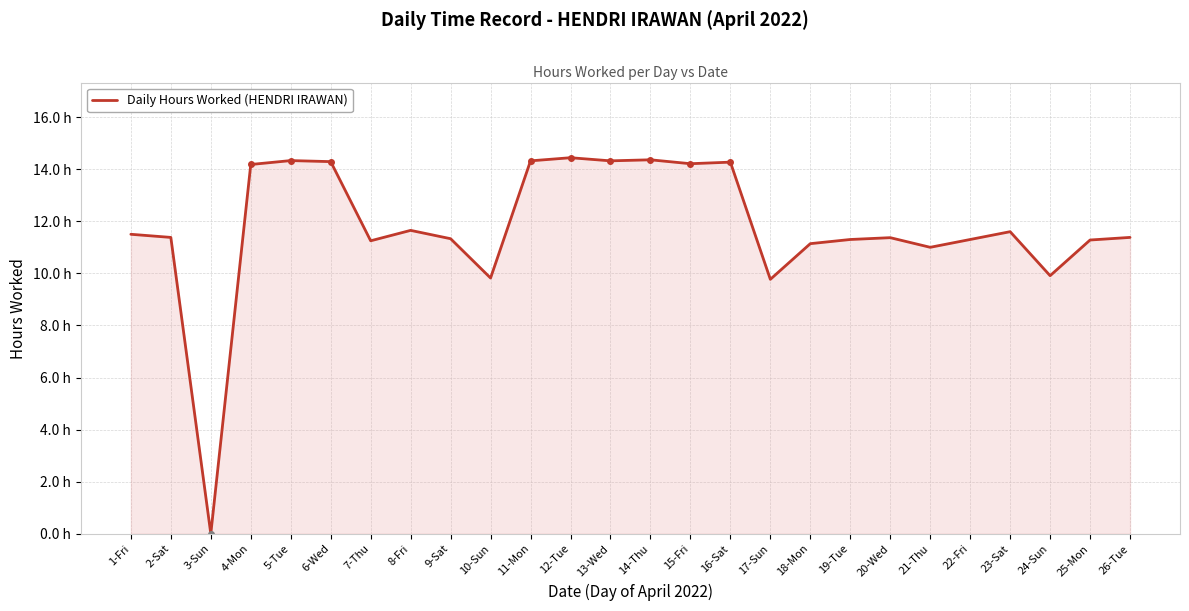

Is this an area chart (filled region under the line)?

Yes